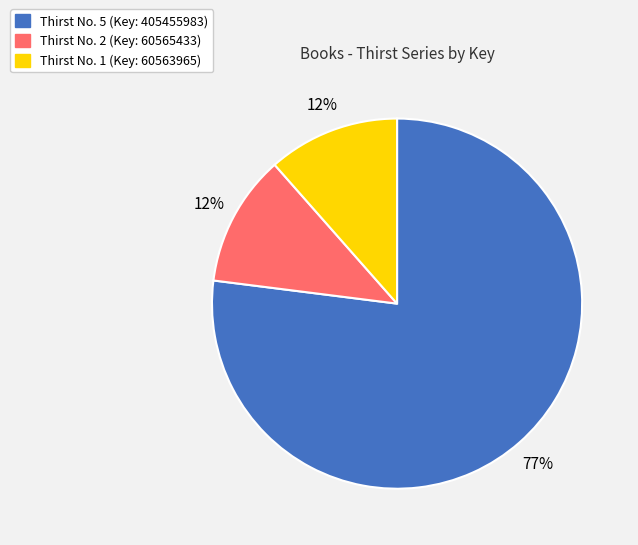

What is the ratio of the value at Thirst No. 2 to the value at Thirst No. 1?

1.0